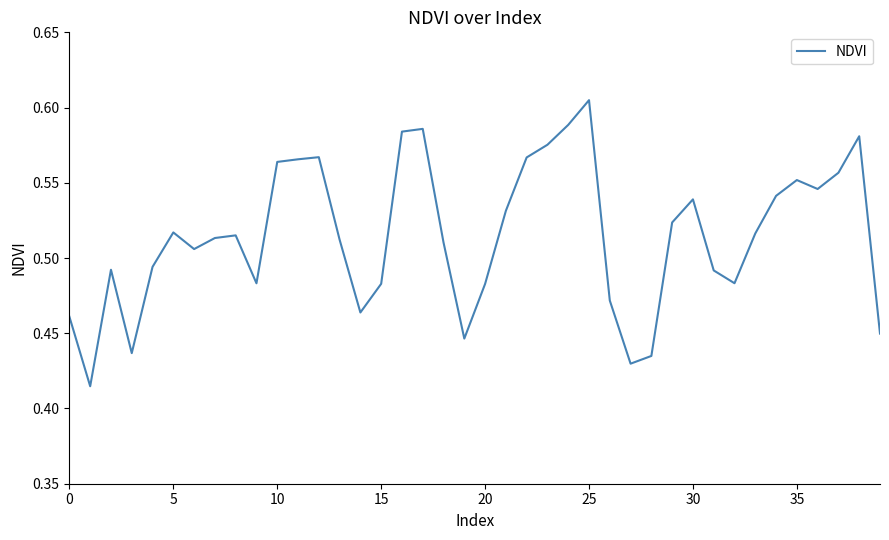

What is the label of the 12th point from the right?

28